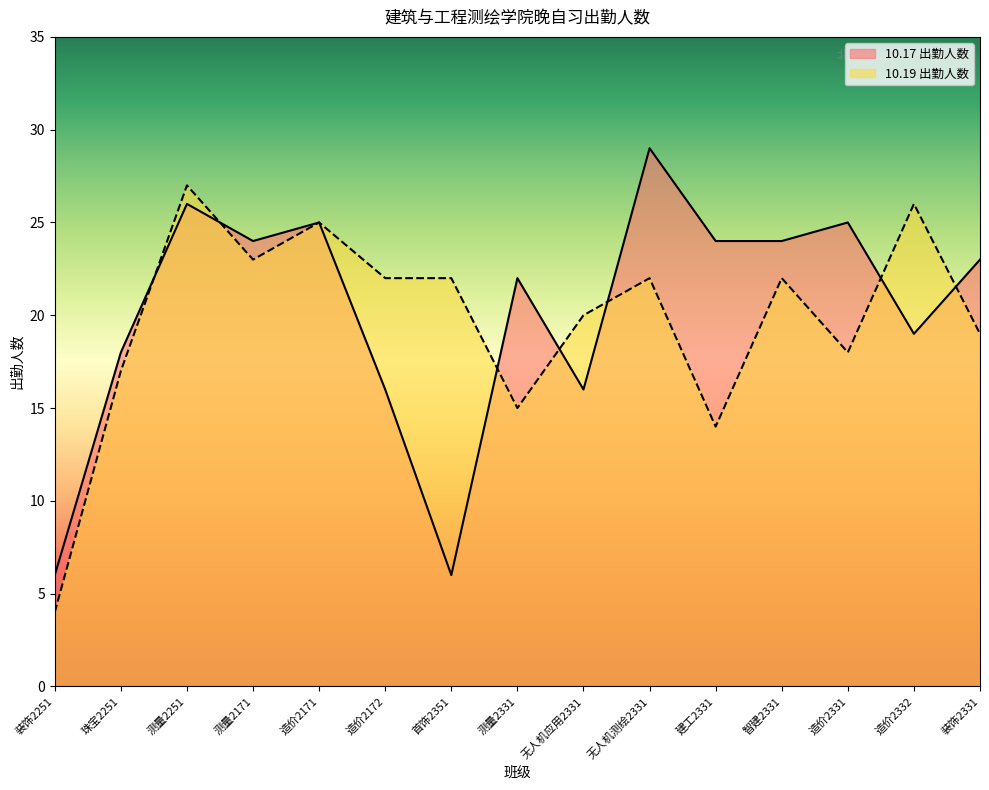

Read the 10.19 出勤人数 value at 造价2172, to the nearest 5.

20